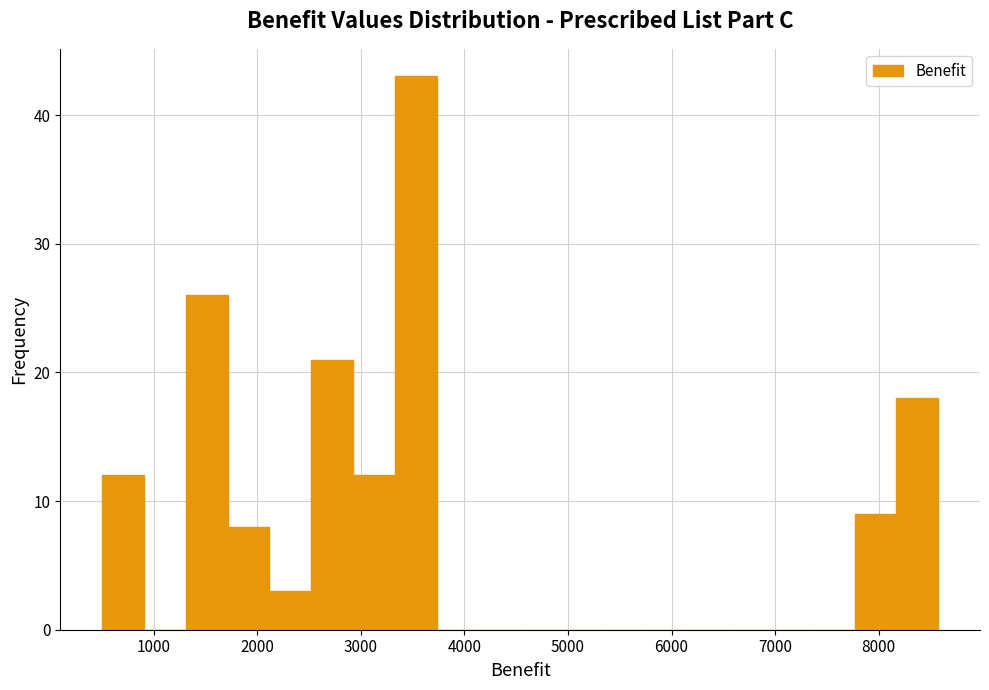

Reading left to right, transcribe this chart: for each bar, give the range it covers on the x-axis and its height. Neither the bar edges nor the heights are printed on the chart, so give them approximately, as read against the axes.

500 to 900: 12
900 to 1300: 0
1300 to 1700: 26
1700 to 2100: 8
2100 to 2500: 3
2500 to 2900: 21
2900 to 3300: 12
3300 to 3700: 43
3700 to 4100: 0
4100 to 4500: 0
4500 to 4900: 0
4900 to 5300: 0
5300 to 5700: 0
5700 to 6200: 0
6200 to 6600: 0
6600 to 7000: 0
7000 to 7400: 0
7400 to 7800: 0
7800 to 8200: 9
8200 to 8600: 18